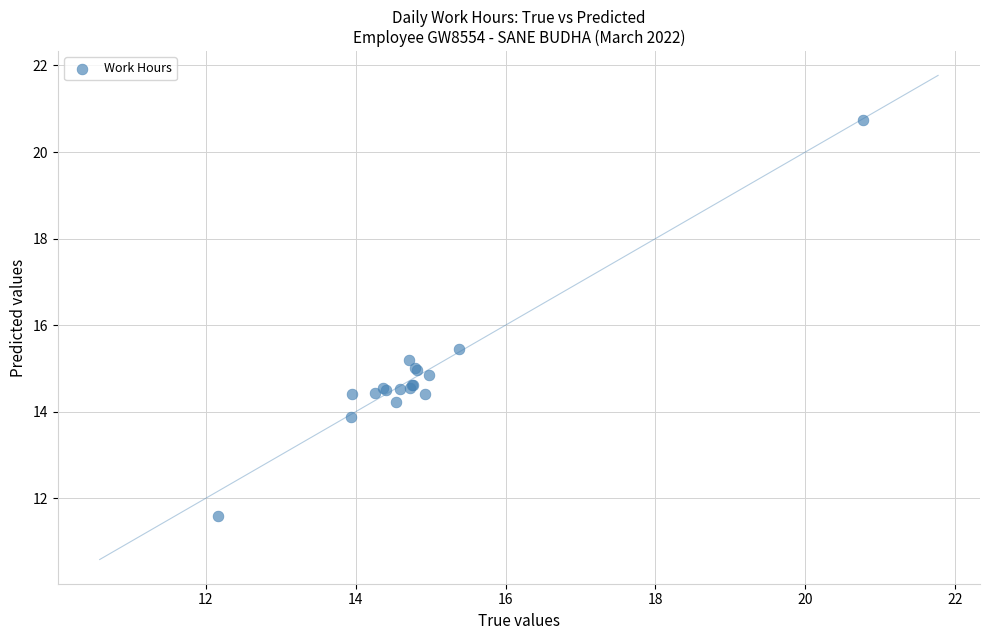

What Y value in the scatter plot is closest to 16?

15.5